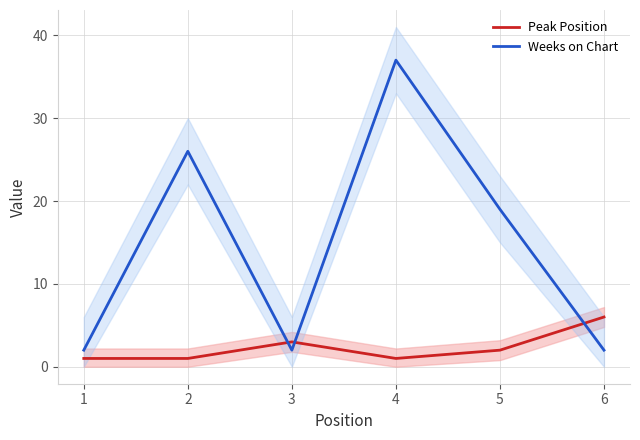

List the series in order of their overall mean, highest first.

Weeks on Chart, Peak Position